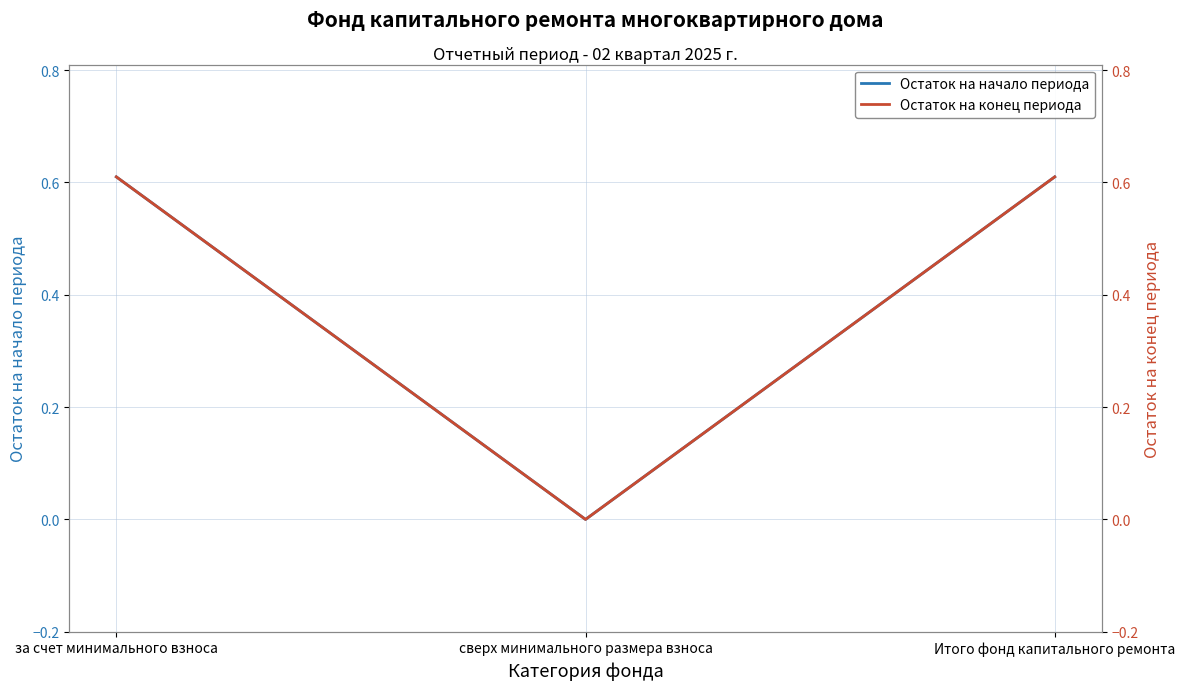

At сверх минимального размера взноса, list the series in order from smallest to largest.

Остаток на начало периода, Остаток на конец периода